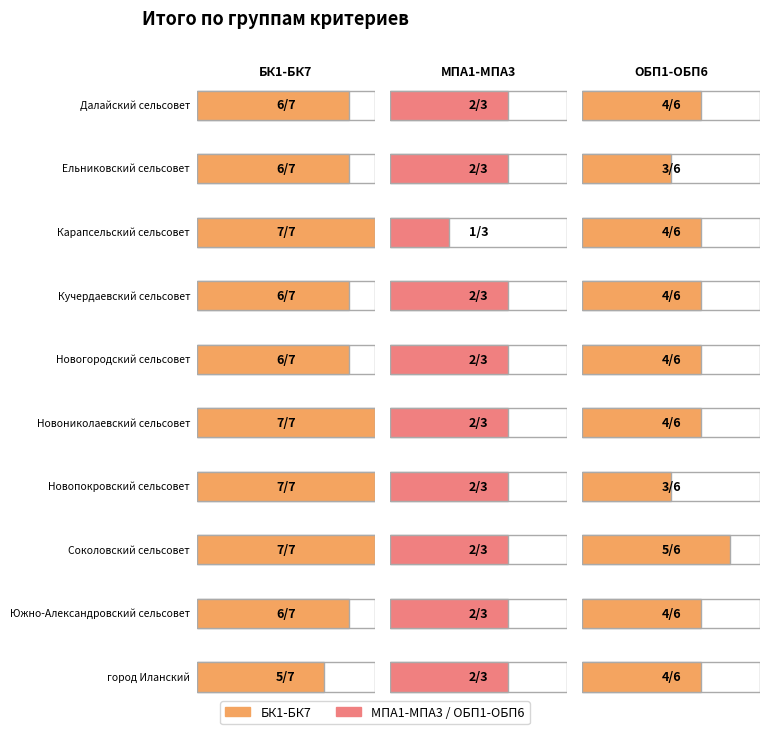

What is the average value of the ОБП1-ОБП6 series?

4